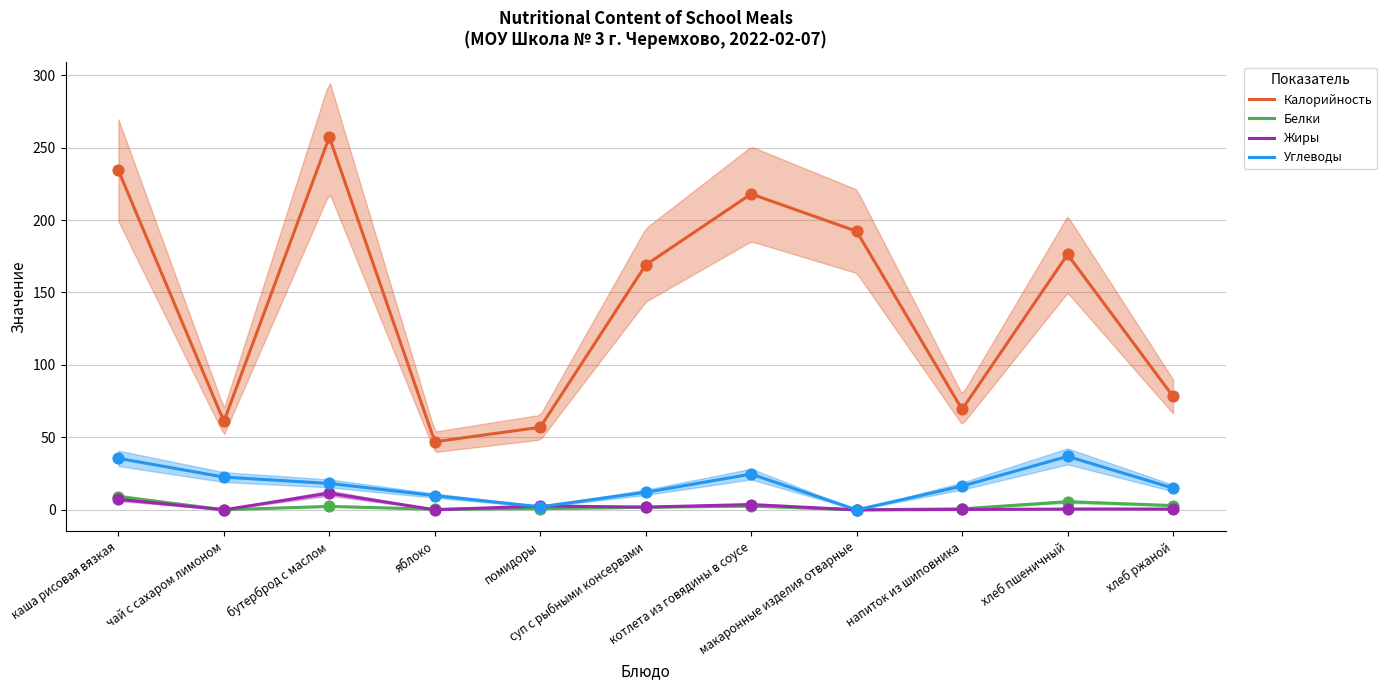

At which category is the sum across all series the highest?

бутерброд с маслом